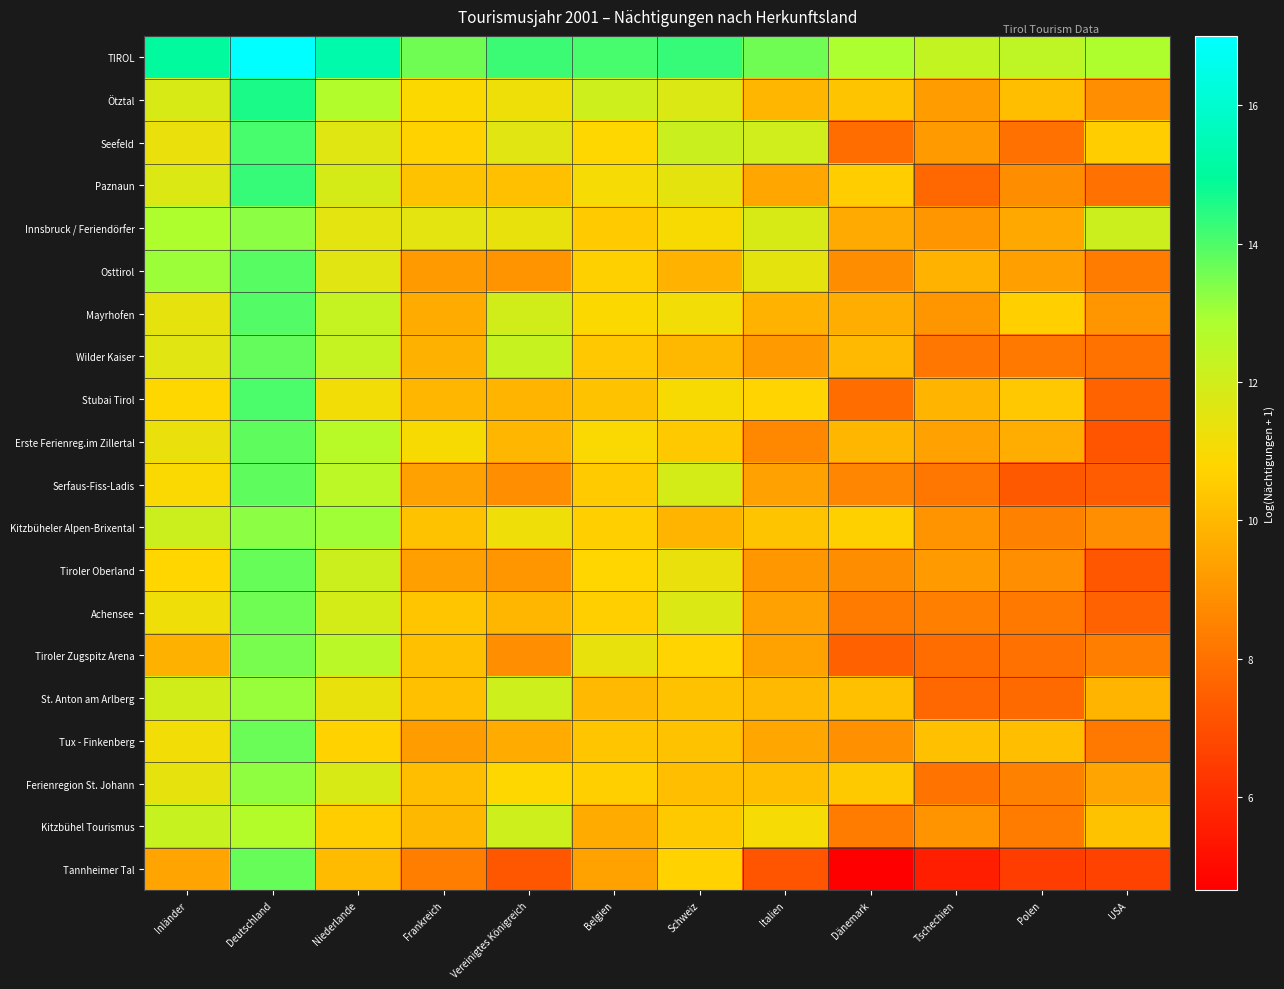

Reading left to right, extract all data points from this chart.

TIROL: Inländer=15.0	Deutschland=17.0	Niederlande=15.3	Frankreich=13.6	Vereinigtes Königreich=14.2	Belgien=14.1	Schweiz=14.3	Italien=13.6	Dänemark=12.9	Tschechien=12.3	Polen=12.5	USA=12.9
Ötztal: Inländer=11.8	Deutschland=14.6	Niederlande=12.7	Frankreich=10.9	Vereinigtes Königreich=11.2	Belgien=12.0	Schweiz=11.7	Italien=10.0	Dänemark=10.3	Tschechien=9.3	Polen=10.2	USA=8.9
Seefeld: Inländer=11.4	Deutschland=14.1	Niederlande=11.6	Frankreich=10.7	Vereinigtes Königreich=11.6	Belgien=10.9	Schweiz=12.2	Italien=12.0	Dänemark=7.9	Tschechien=9.1	Polen=8.0	USA=10.6
Paznaun: Inländer=11.7	Deutschland=14.3	Niederlande=11.9	Frankreich=10.3	Vereinigtes Königreich=10.2	Belgien=11.1	Schweiz=11.5	Italien=9.5	Dänemark=10.6	Tschechien=7.7	Polen=8.8	USA=8.0
Innsbruck / Feriendörfer: Inländer=12.8	Deutschland=13.3	Niederlande=11.5	Frankreich=11.5	Vereinigtes Königreich=11.4	Belgien=10.5	Schweiz=11.0	Italien=11.8	Dänemark=9.6	Tschechien=9.1	Polen=9.5	USA=12.1
Osttirol: Inländer=13.1	Deutschland=13.9	Niederlande=11.6	Frankreich=9.2	Vereinigtes Königreich=9.0	Belgien=10.6	Schweiz=9.8	Italien=11.5	Dänemark=8.8	Tschechien=9.8	Polen=9.3	USA=8.3
Mayrhofen: Inländer=11.4	Deutschland=13.9	Niederlande=12.3	Frankreich=9.6	Vereinigtes Königreich=11.9	Belgien=10.9	Schweiz=11.2	Italien=9.8	Dänemark=9.7	Tschechien=9.0	Polen=10.6	USA=9.1
Wilder Kaiser: Inländer=11.6	Deutschland=13.8	Niederlande=12.3	Frankreich=9.8	Vereinigtes Königreich=12.3	Belgien=10.4	Schweiz=10.0	Italien=9.2	Dänemark=10.0	Tschechien=8.2	Polen=8.2	USA=8.0
Stubai Tirol: Inländer=10.9	Deutschland=14.0	Niederlande=11.1	Frankreich=10.0	Vereinigtes Königreich=9.9	Belgien=10.3	Schweiz=11.0	Italien=10.8	Dänemark=7.8	Tschechien=9.9	Polen=10.4	USA=7.6
Erste Ferienreg.im Zillertal: Inländer=11.4	Deutschland=13.8	Niederlande=12.6	Frankreich=11.0	Vereinigtes Königreich=9.9	Belgien=11.0	Schweiz=10.5	Italien=8.7	Dänemark=10.0	Tschechien=9.4	Polen=9.7	USA=7.2
Serfaus-Fiss-Ladis: Inländer=10.9	Deutschland=13.8	Niederlande=12.5	Frankreich=9.4	Vereinigtes Königreich=8.9	Belgien=10.5	Schweiz=11.9	Italien=9.4	Dänemark=8.6	Tschechien=8.2	Polen=7.3	USA=7.4
Kitzbüheler Alpen-Brixental: Inländer=12.1	Deutschland=13.3	Niederlande=13.0	Frankreich=10.3	Vereinigtes Königreich=11.2	Belgien=10.6	Schweiz=9.9	Italien=10.3	Dänemark=10.7	Tschechien=9.0	Polen=8.5	USA=8.9
Tiroler Oberland: Inländer=10.8	Deutschland=13.7	Niederlande=12.1	Frankreich=9.3	Vereinigtes Königreich=9.1	Belgien=10.8	Schweiz=11.3	Italien=9.1	Dänemark=8.8	Tschechien=9.2	Polen=8.9	USA=7.2
Achensee: Inländer=11.2	Deutschland=13.6	Niederlande=11.9	Frankreich=10.4	Vereinigtes Königreich=9.9	Belgien=10.6	Schweiz=11.7	Italien=9.3	Dänemark=8.3	Tschechien=8.5	Polen=8.2	USA=7.6
Tiroler Zugspitz Arena: Inländer=9.8	Deutschland=13.5	Niederlande=12.5	Frankreich=10.2	Vereinigtes Königreich=8.9	Belgien=11.4	Schweiz=10.7	Italien=9.4	Dänemark=7.5	Tschechien=7.9	Polen=8.0	USA=8.4
St. Anton am Arlberg: Inländer=12.0	Deutschland=13.1	Niederlande=11.4	Frankreich=10.2	Vereinigtes Königreich=12.0	Belgien=10.0	Schweiz=10.3	Italien=10.1	Dänemark=10.2	Tschechien=7.8	Polen=7.8	USA=9.9
Tux - Finkenberg: Inländer=11.2	Deutschland=13.6	Niederlande=10.7	Frankreich=9.3	Vereinigtes Königreich=9.6	Belgien=10.4	Schweiz=10.3	Italien=9.5	Dänemark=8.9	Tschechien=10.2	Polen=10.2	USA=8.3
Ferienregion St. Johann: Inländer=11.4	Deutschland=13.2	Niederlande=11.8	Frankreich=10.2	Vereinigtes Königreich=10.9	Belgien=10.6	Schweiz=10.2	Italien=10.2	Dänemark=10.5	Tschechien=8.1	Polen=8.5	USA=9.5
Kitzbühel Tourismus: Inländer=12.3	Deutschland=12.7	Niederlande=10.6	Frankreich=10.0	Vereinigtes Königreich=12.0	Belgien=9.6	Schweiz=10.5	Italien=11.1	Dänemark=8.4	Tschechien=9.0	Polen=8.4	USA=10.2
Tannheimer Tal: Inländer=9.4	Deutschland=13.7	Niederlande=10.1	Frankreich=8.4	Vereinigtes Königreich=7.2	Belgien=9.4	Schweiz=10.7	Italien=7.2	Dänemark=4.7	Tschechien=5.6	Polen=6.5	USA=6.7